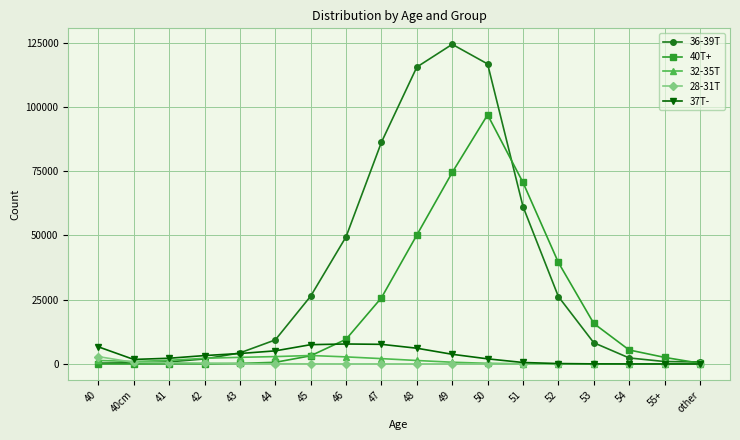

Which series has the largest total across all categories?

36-39T